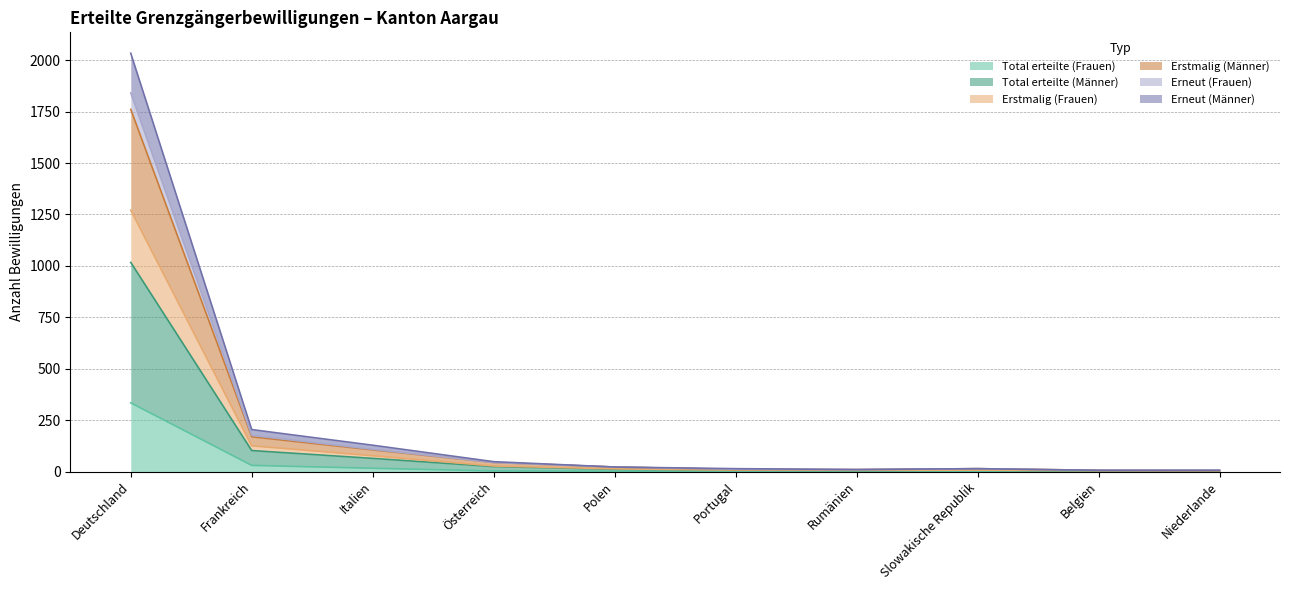

True or false: Erneut (Frauen) and Erneut (Männer) cross at least once.

False